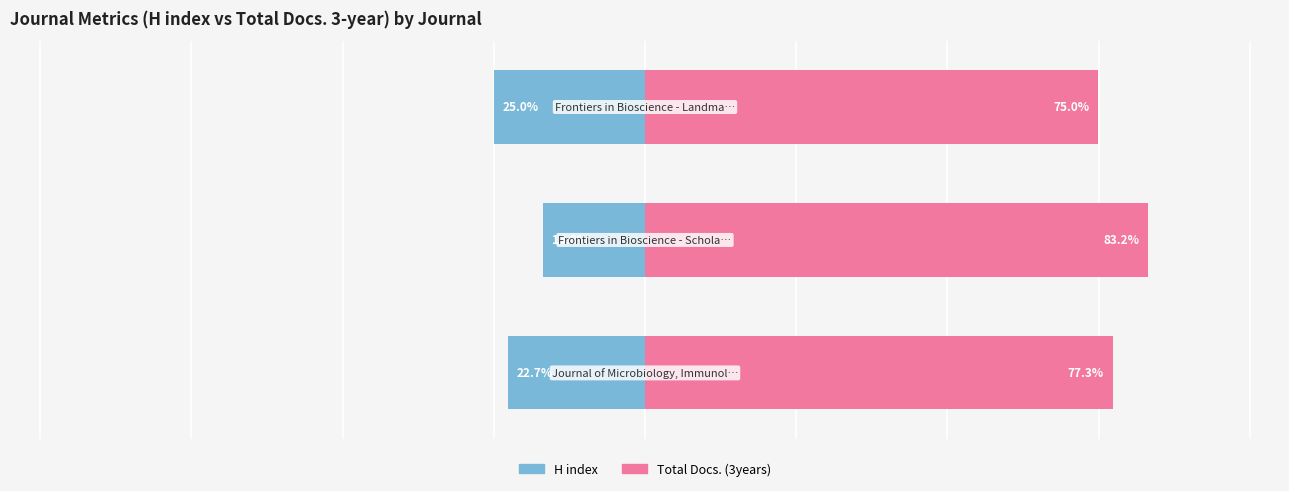

What is the value of the H index bar at the 3rd from the left?

-25.0